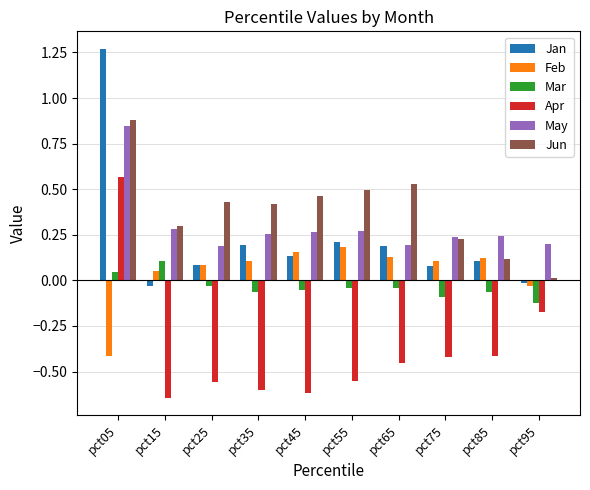

At which label does Feb reach its minimum?

pct05